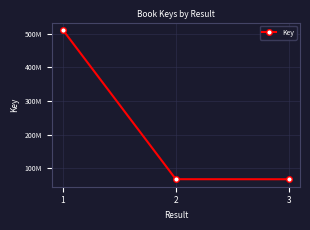

What is the minimum value shown in the chart?

67992394